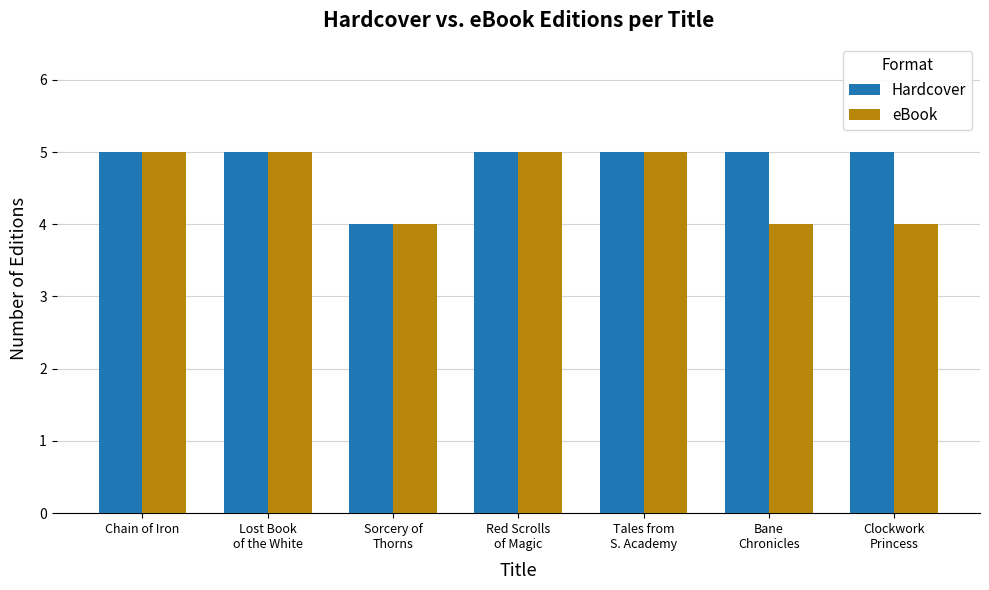

True or false: Hardcover has a value of 5 at Tales from
S. Academy.

True